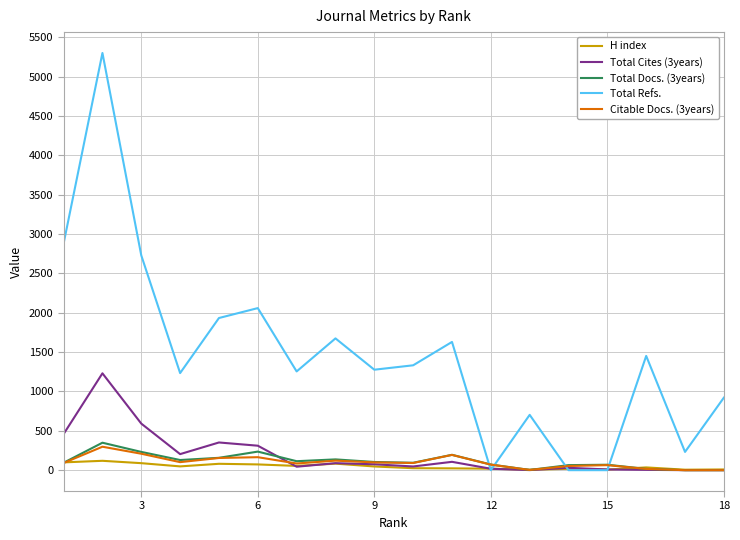

What is the maximum value shown in the chart?

5303